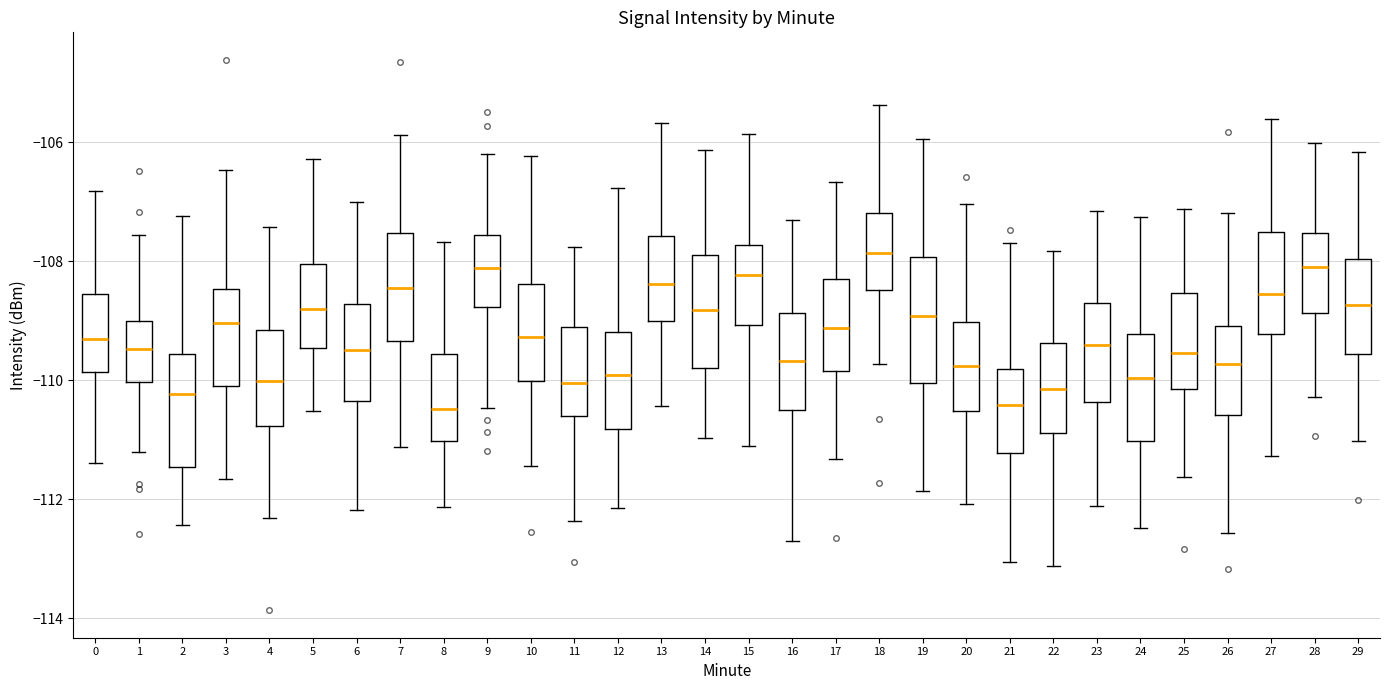

Reading left to right, transcribe this box plot: for each box, give where its median line is, the range the box spans, and where its two whiskers end, as read against the y-axis. The values are not printed on the chart, so give them approximately, as read against the axis.

0: median -109.4, box -109.8 to -108.6, whiskers -111.4 to -106.8
1: median -109.4, box -110.0 to -109.0, whiskers -111.2 to -107.6
2: median -110.2, box -111.4 to -109.6, whiskers -112.4 to -107.2
3: median -109.0, box -110.0 to -108.4, whiskers -111.6 to -106.4
4: median -110.0, box -110.8 to -109.2, whiskers -112.4 to -107.4
5: median -108.8, box -109.4 to -108.0, whiskers -110.6 to -106.2
6: median -109.4, box -110.4 to -108.8, whiskers -112.2 to -107.0
7: median -108.4, box -109.4 to -107.6, whiskers -111.2 to -105.8
8: median -110.4, box -111.0 to -109.6, whiskers -112.2 to -107.6
9: median -108.2, box -108.8 to -107.6, whiskers -110.4 to -106.2
10: median -109.2, box -110.0 to -108.4, whiskers -111.4 to -106.2
11: median -110.0, box -110.6 to -109.2, whiskers -112.4 to -107.8
12: median -110.0, box -110.8 to -109.2, whiskers -112.2 to -106.8
13: median -108.4, box -109.0 to -107.6, whiskers -110.4 to -105.6
14: median -108.8, box -109.8 to -107.8, whiskers -111.0 to -106.2
15: median -108.2, box -109.0 to -107.8, whiskers -111.0 to -105.8
16: median -109.6, box -110.6 to -108.8, whiskers -112.8 to -107.4
17: median -109.2, box -109.8 to -108.2, whiskers -111.4 to -106.6
18: median -107.8, box -108.4 to -107.2, whiskers -109.8 to -105.4
19: median -109.0, box -110.0 to -108.0, whiskers -111.8 to -106.0
20: median -109.8, box -110.6 to -109.0, whiskers -112.0 to -107.0
21: median -110.4, box -111.2 to -109.8, whiskers -113.0 to -107.6
22: median -110.2, box -110.8 to -109.4, whiskers -113.2 to -107.8
23: median -109.4, box -110.4 to -108.8, whiskers -112.2 to -107.2
24: median -110.0, box -111.0 to -109.2, whiskers -112.4 to -107.2
25: median -109.6, box -110.2 to -108.6, whiskers -111.6 to -107.2
26: median -109.8, box -110.6 to -109.0, whiskers -112.6 to -107.2
27: median -108.6, box -109.2 to -107.6, whiskers -111.2 to -105.6
28: median -108.0, box -108.8 to -107.6, whiskers -110.2 to -106.0
29: median -108.8, box -109.6 to -108.0, whiskers -111.0 to -106.2